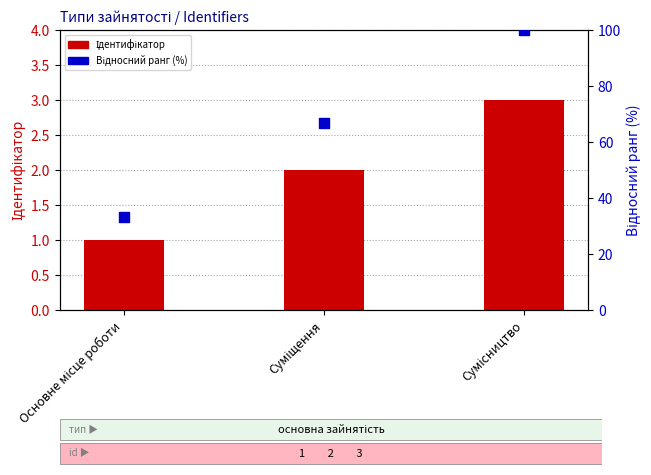

At how many categories does at least one series exceed 5?

3